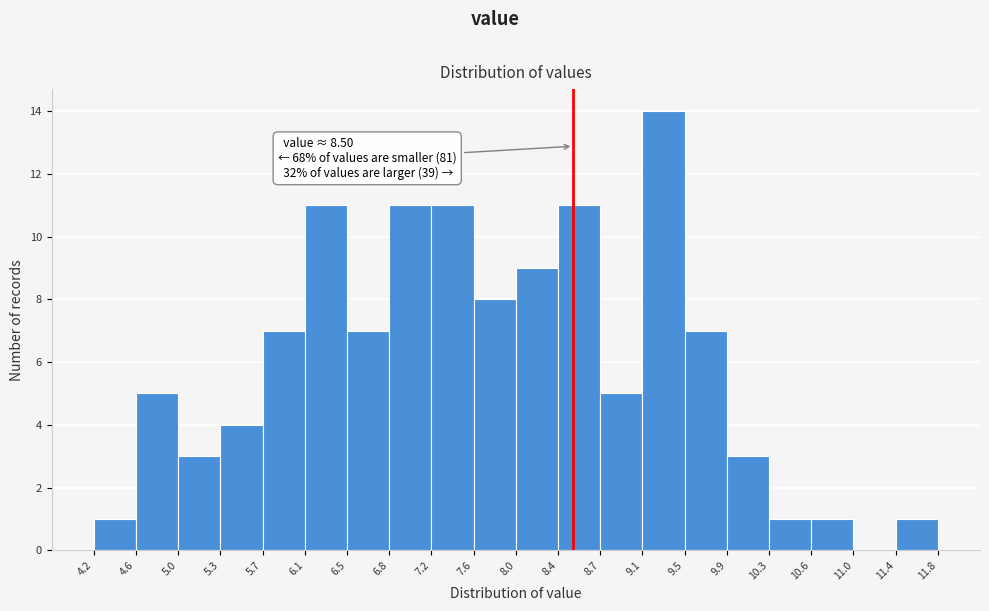

Which range on the x-axis has the tallest bar?

9.1 to 9.5